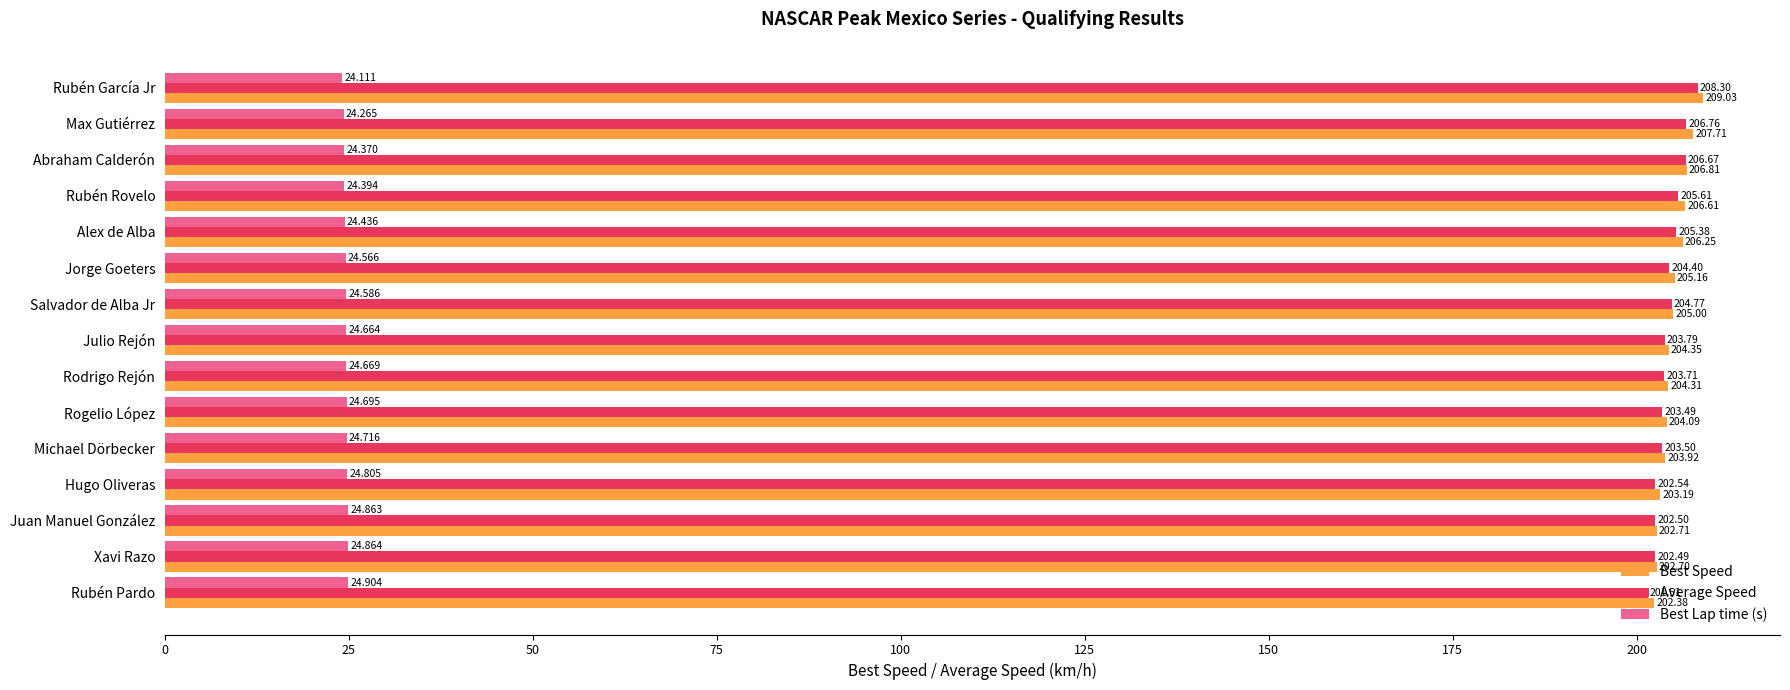

Where is Best Lap time (s) nearest to the value 24?

Rubén García Jr